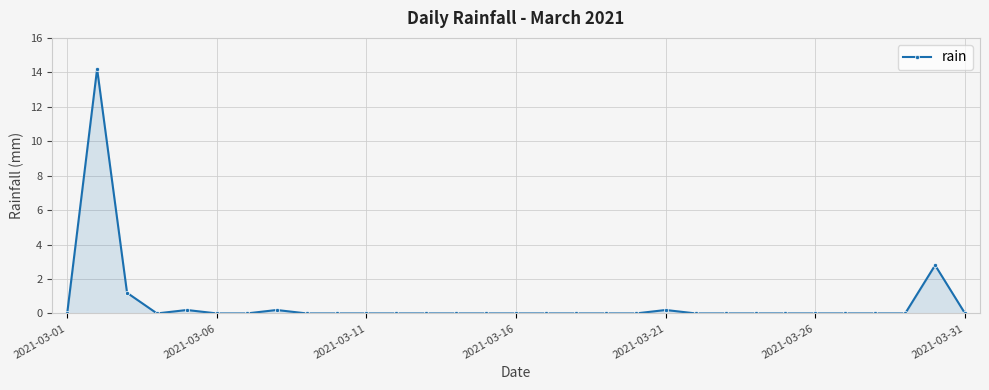

True or false: the data has more than 1 interior local peaks.

True